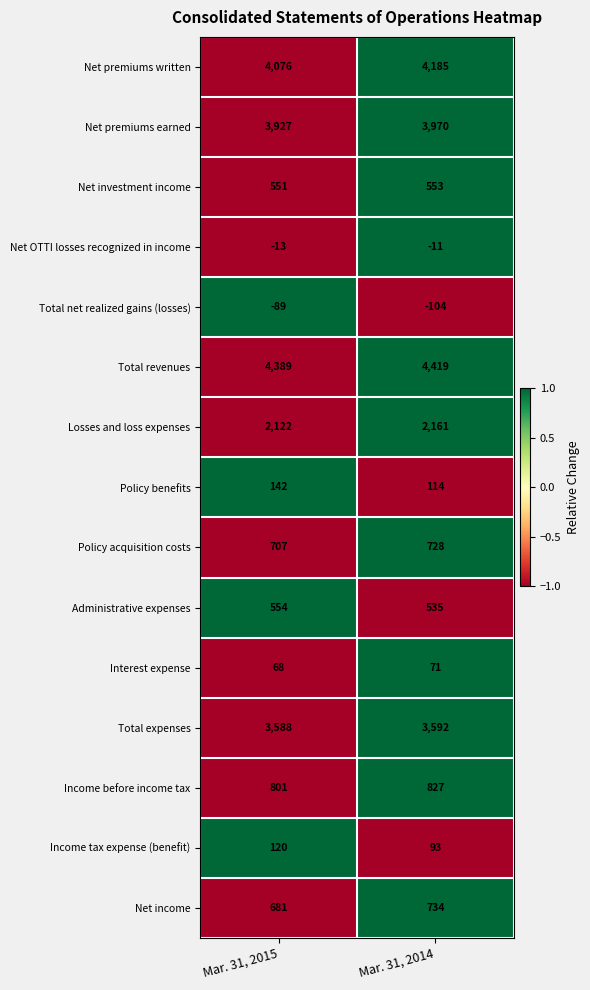

True or false: Income tax expense (benefit) has a value of 93 at Mar. 31, 2014.

True